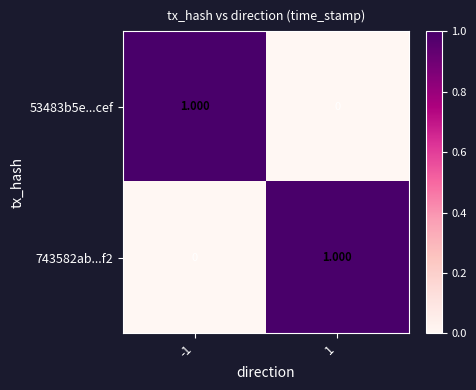

At how many categories does at least one series exceed 0?

2